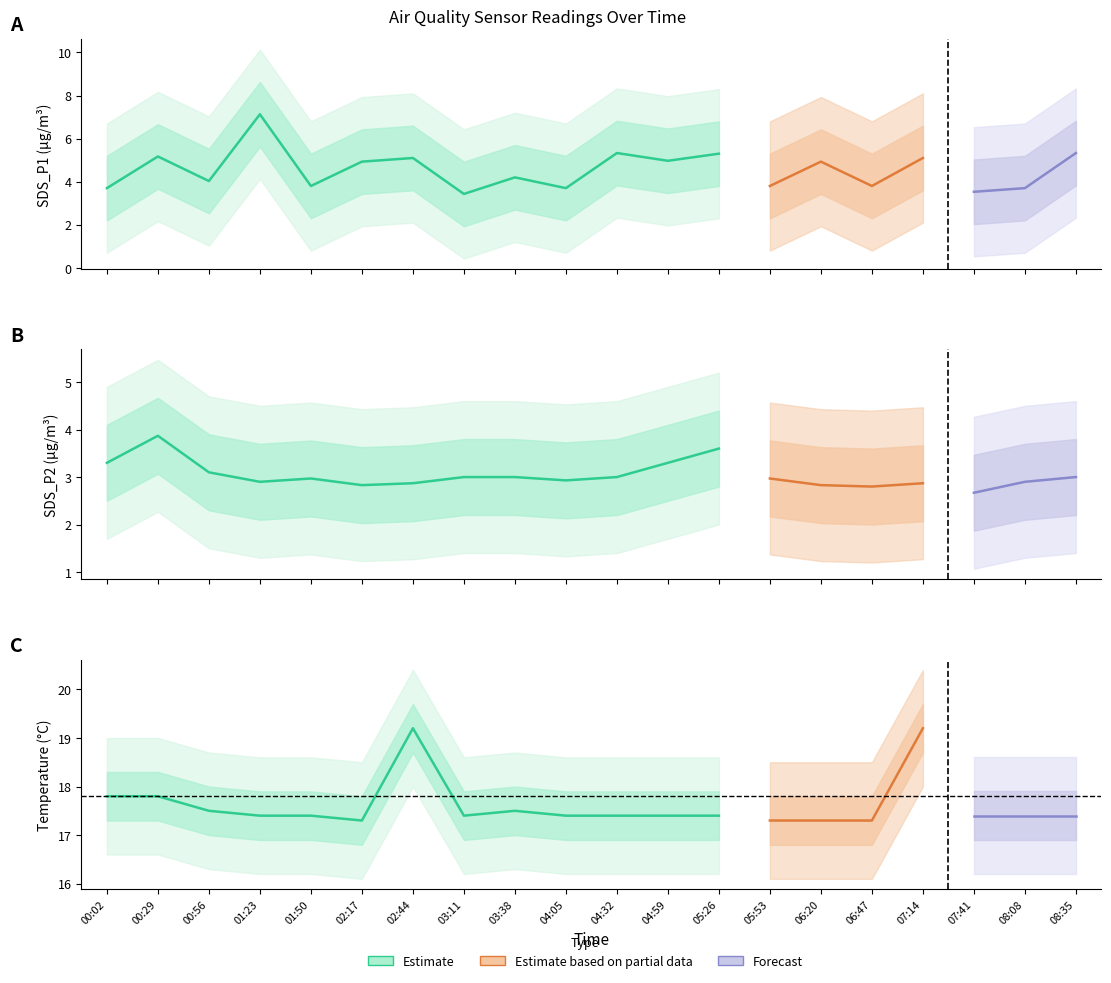

Which series has the widest spread of values?

SDS_P1